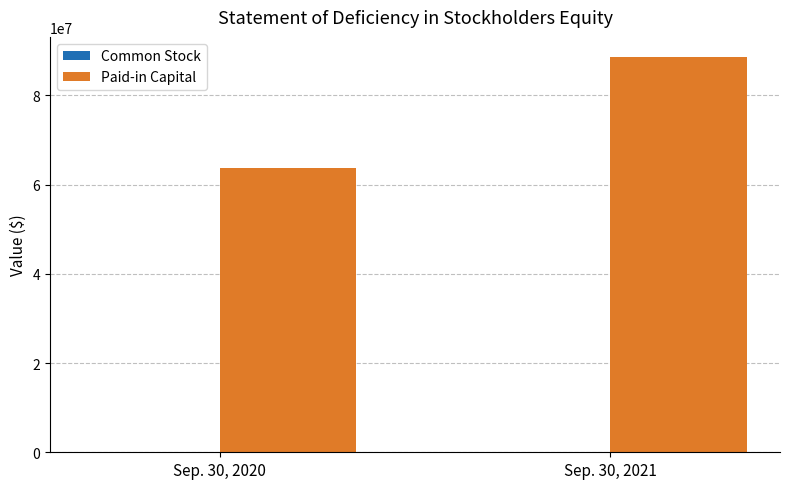

How many data points does each series have?

2